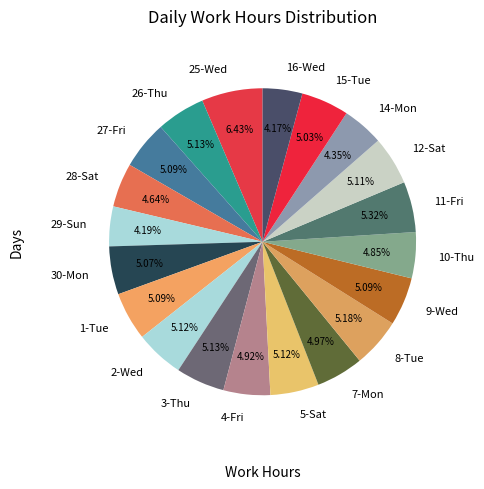

What is the total percentage of 1-Tue and 4-Fri?

10.0%